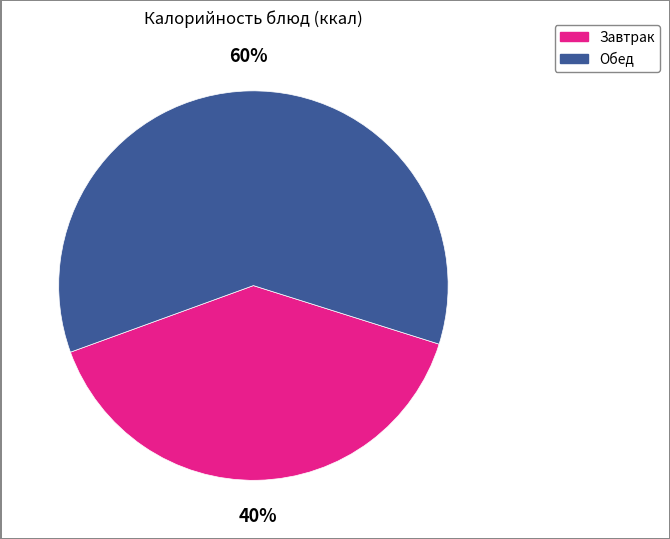

Does any single category account for the majority?

Yes